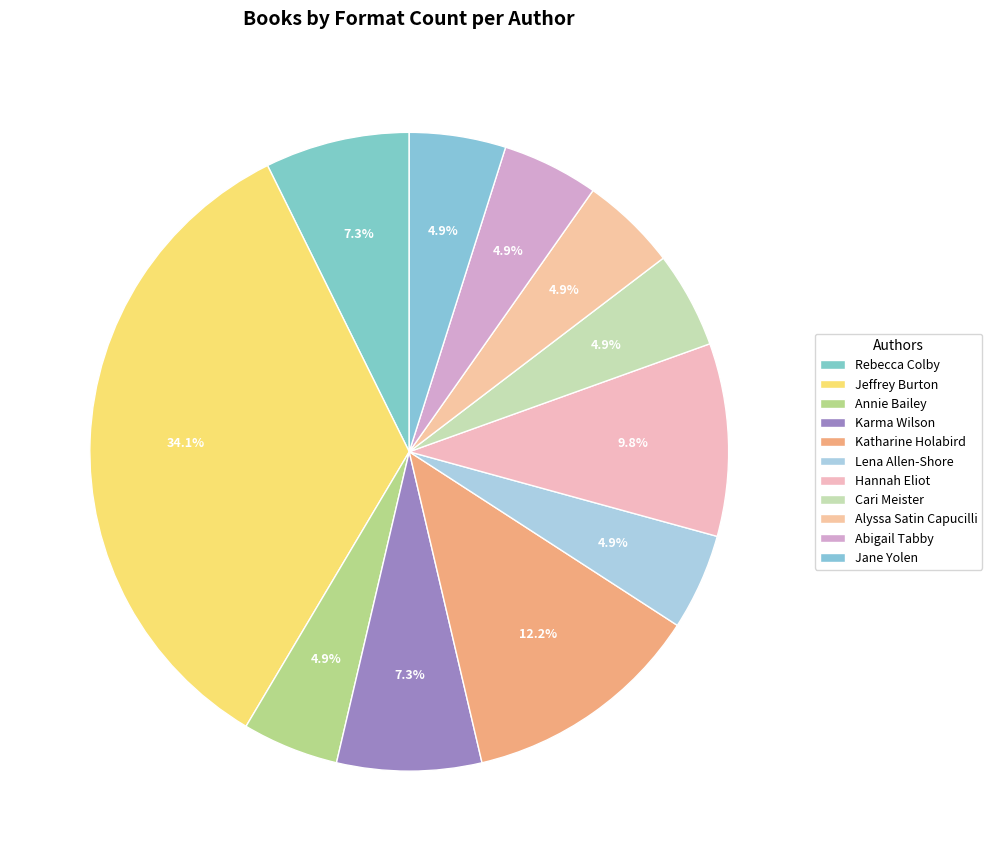

How many segments does this pie chart have?

11